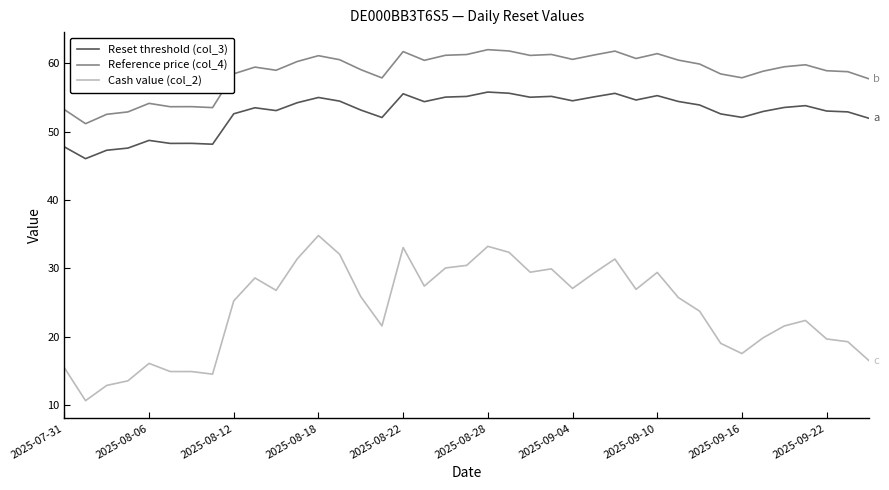

What are all the series names shown in the legend?

Reset threshold (col_3), Reference price (col_4), Cash value (col_2)